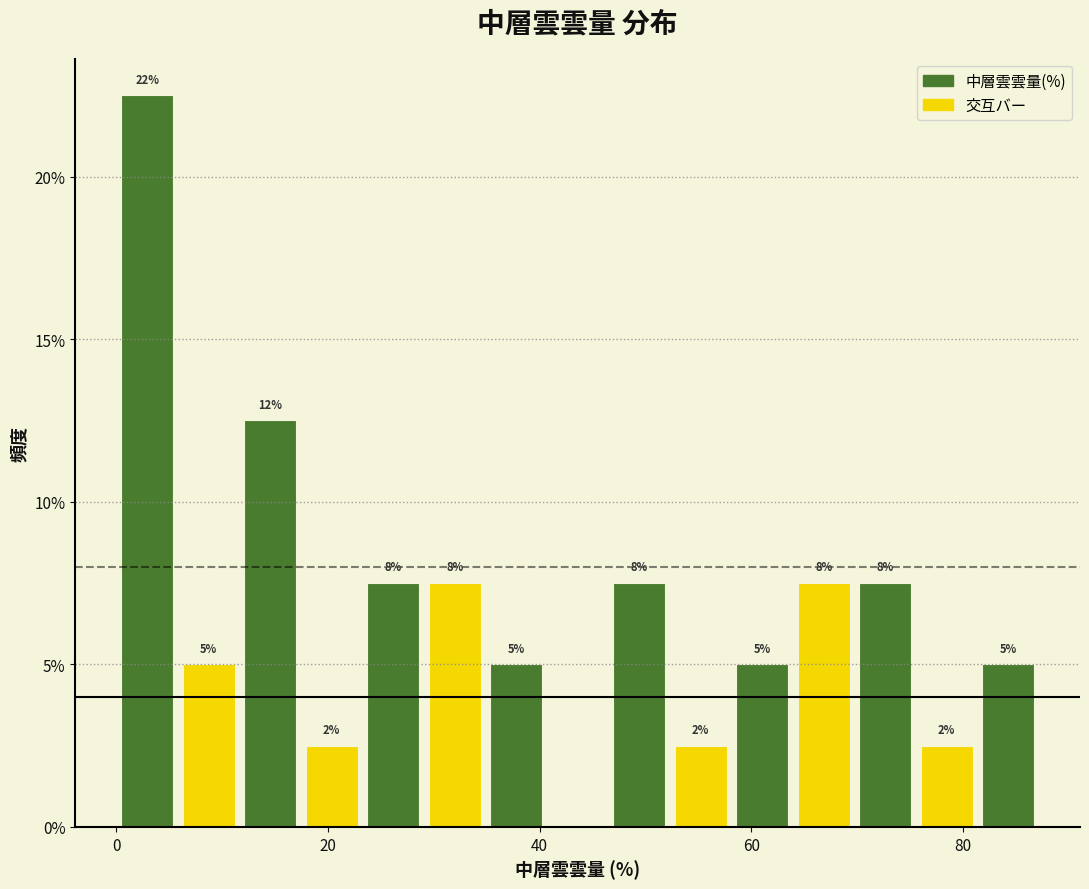

Read against the x-axis, roughly where is the centre of the tallest bar?

2